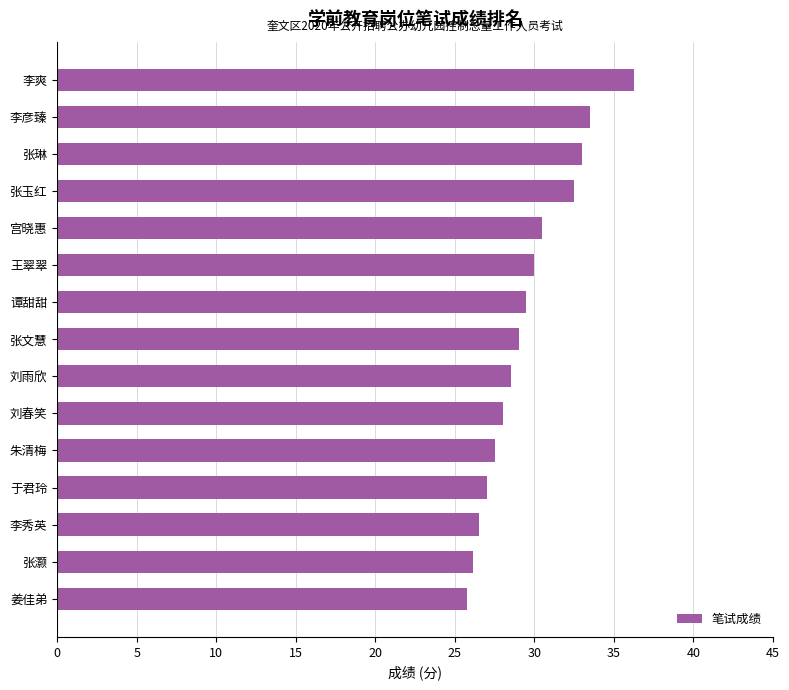

Where is the data nearest to the value 31?

宫晓惠